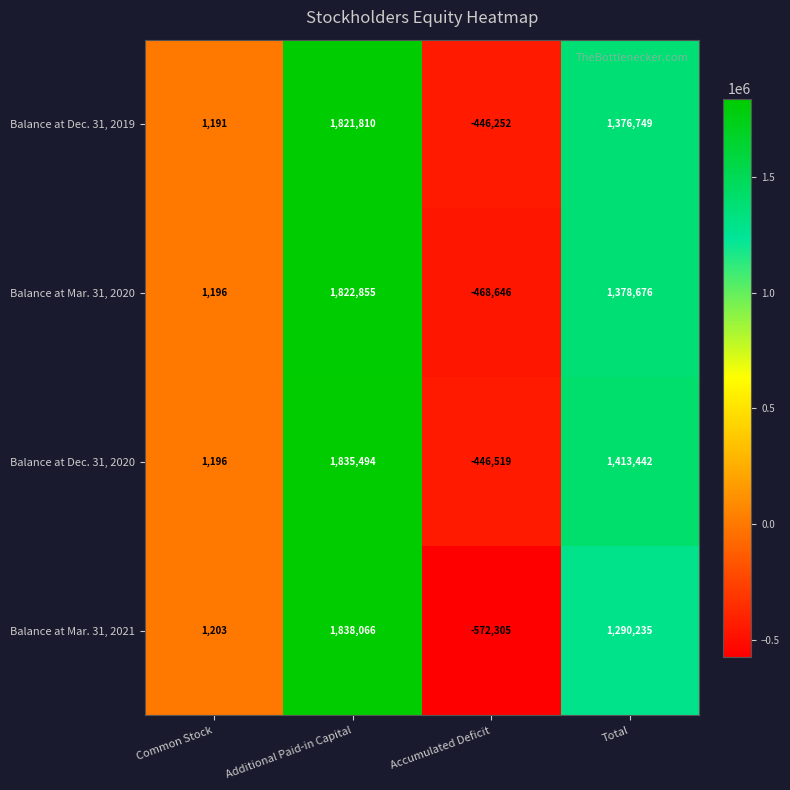

What is the difference between the highest and lowest values at Common Stock?

12